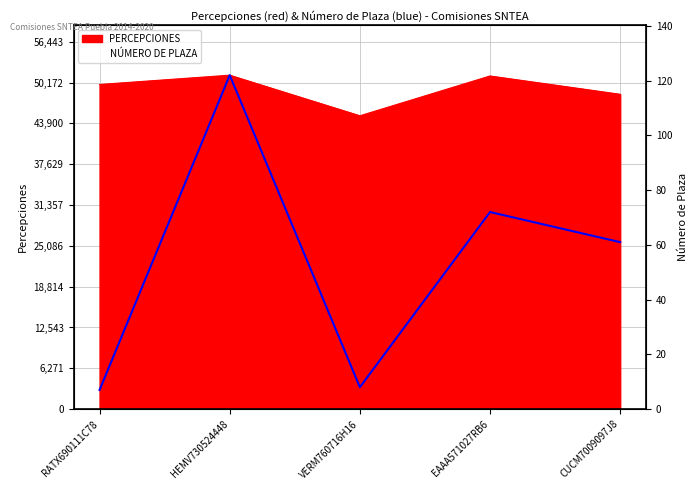

Where is the data nearest to the value 64?

CUCM7009097J8